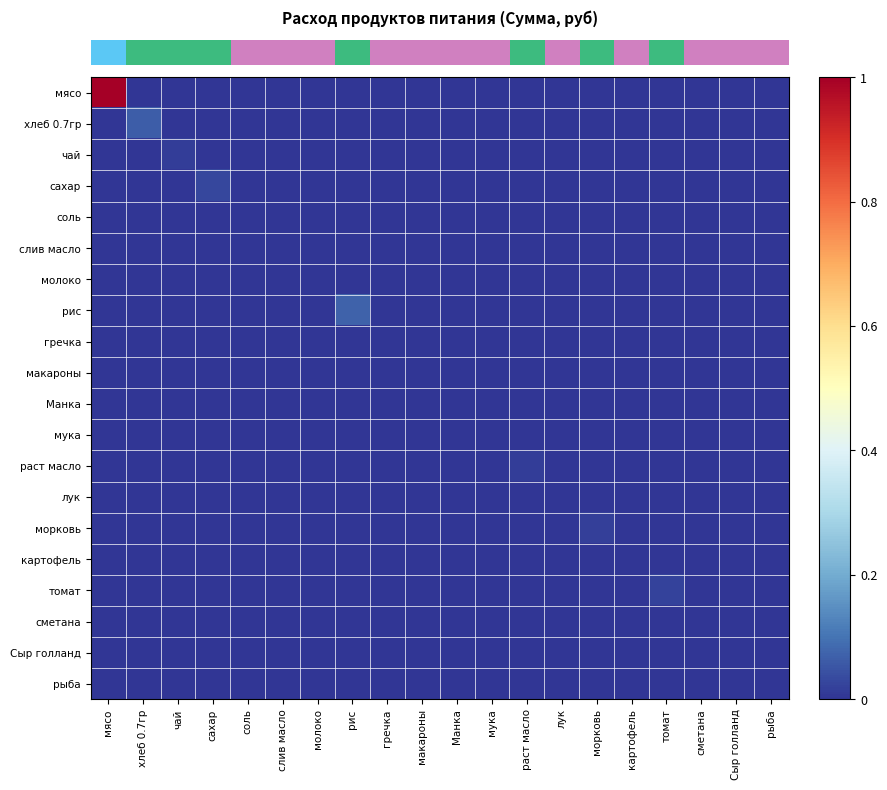

Which series has the largest range (max minus min)?

row_0